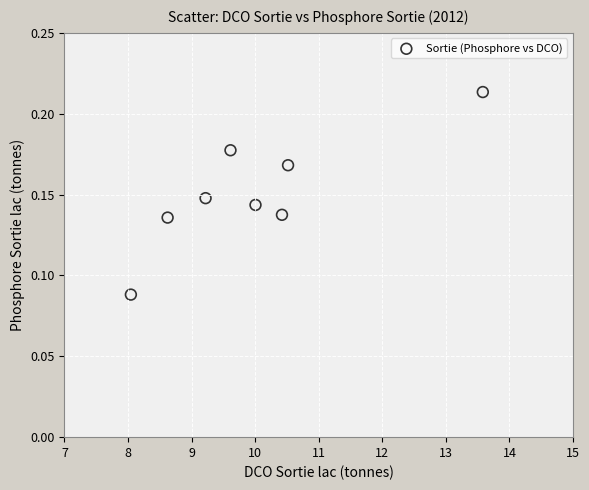

What is the range of X values (max minus min)?

5.5